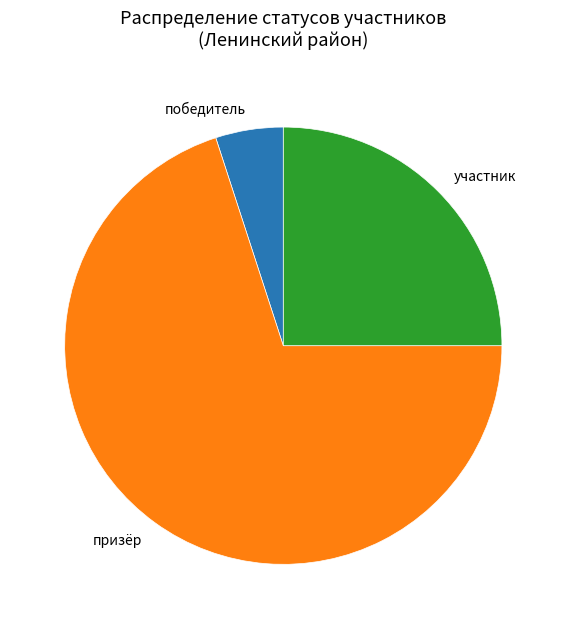

What is the smallest slice in the pie chart?

победитель